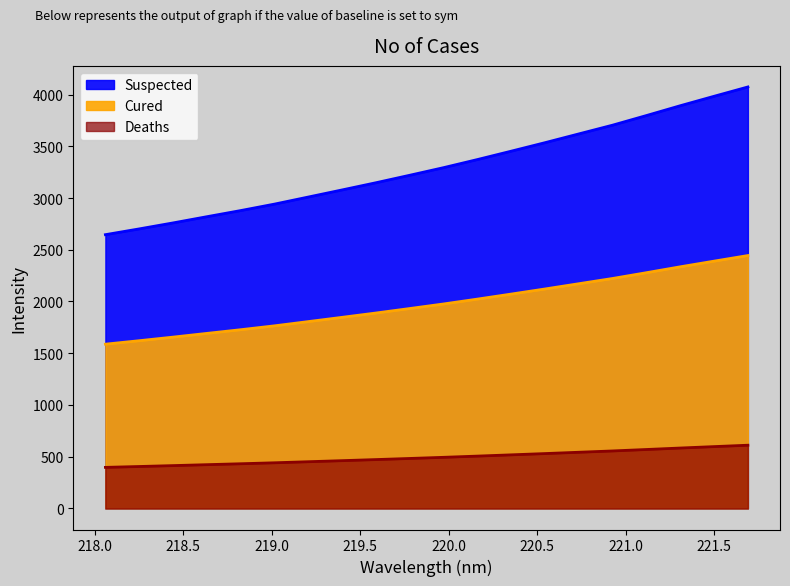

Rank the categories by value from lowest to highest.

218.0596, 218.2508, 218.442, 218.6332, 218.8244, 219.0156, 219.2067, 219.3979, 219.589, 219.7801, 219.9712, 220.1623, 220.3533, 220.5444, 220.7354, 220.9264, 221.1174, 221.3083, 221.4993, 221.6902